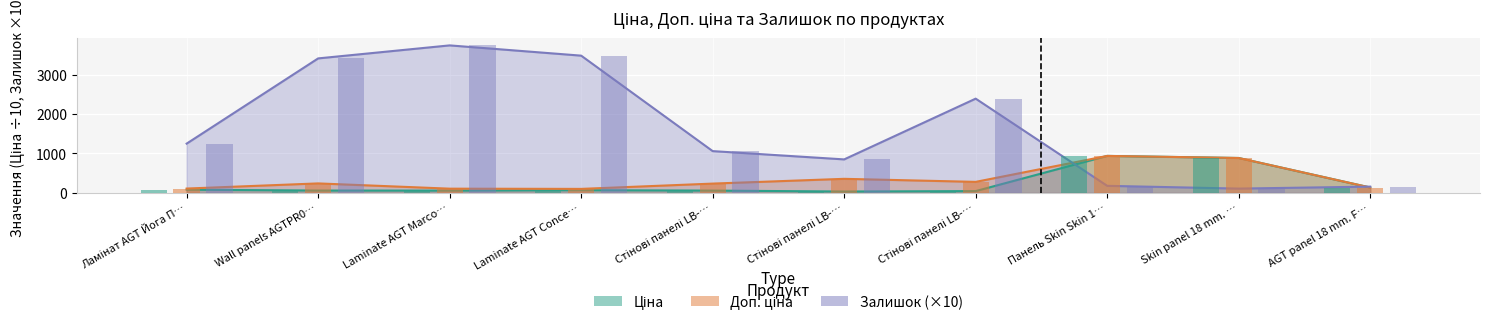

Which series has the largest total across all categories?

Залишок